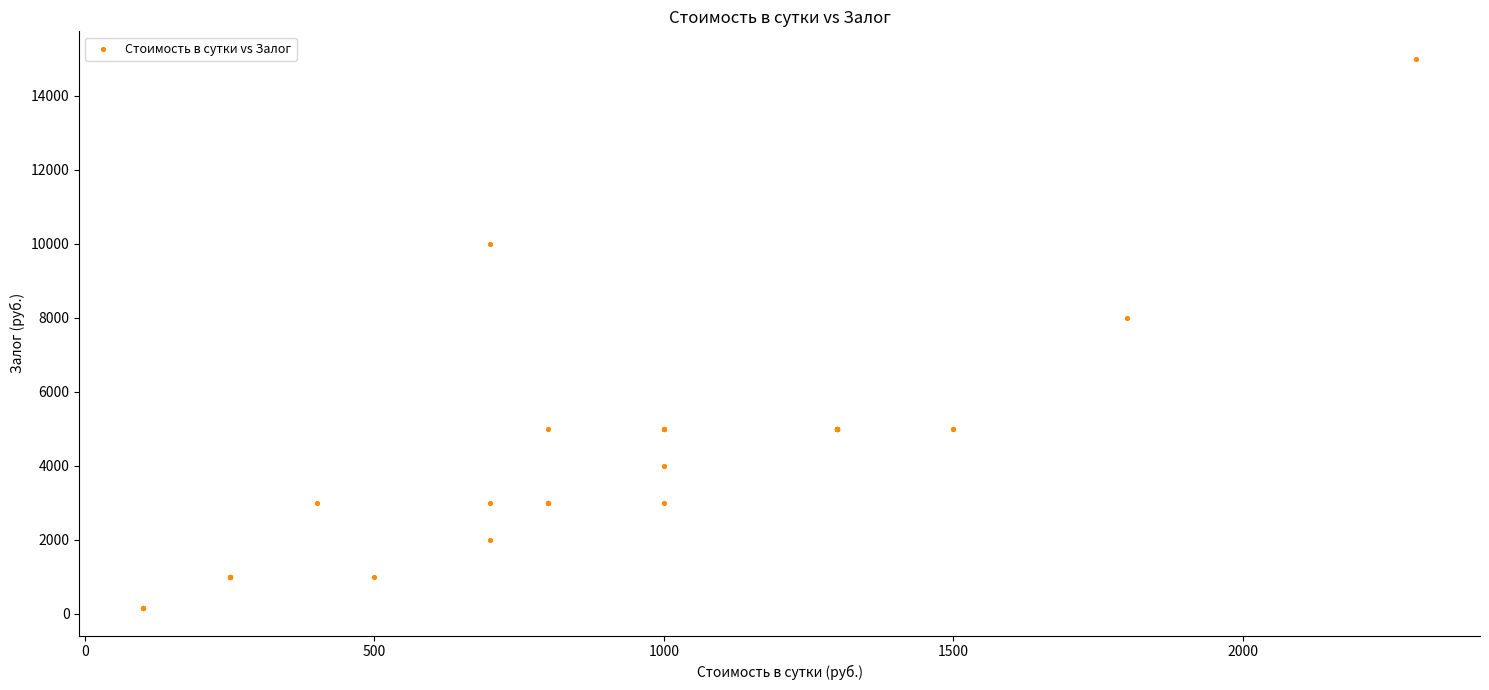

What Y value in the scatter plot is closest to 7575?

8000